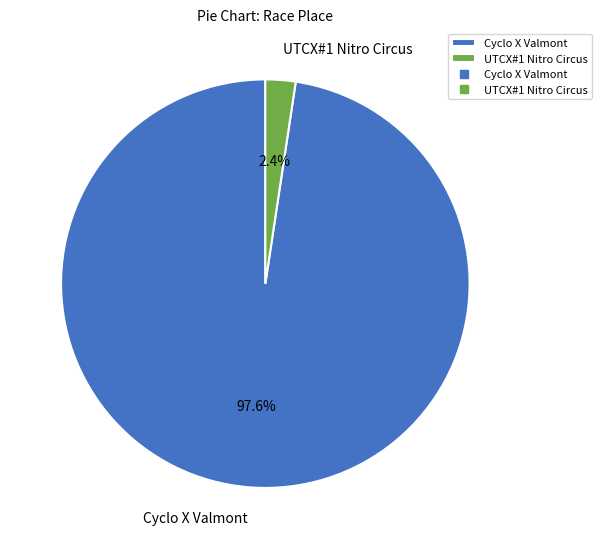

Is UTCX#1 Nitro Circus the majority of the pie?

No